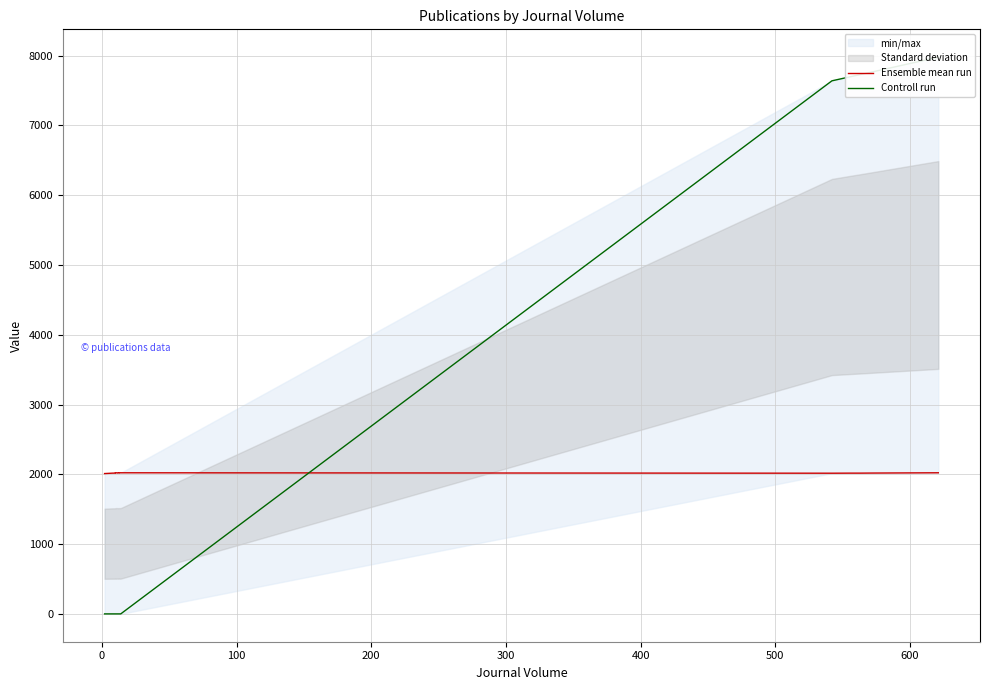

Rank the series by their maximum value, from lowest to highest.

Ensemble mean run, Controll run